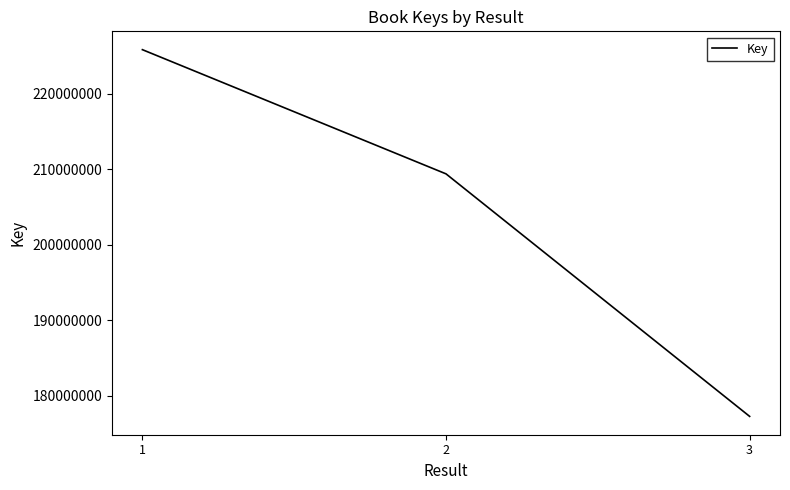

Does the chart have visible grid lines?

No